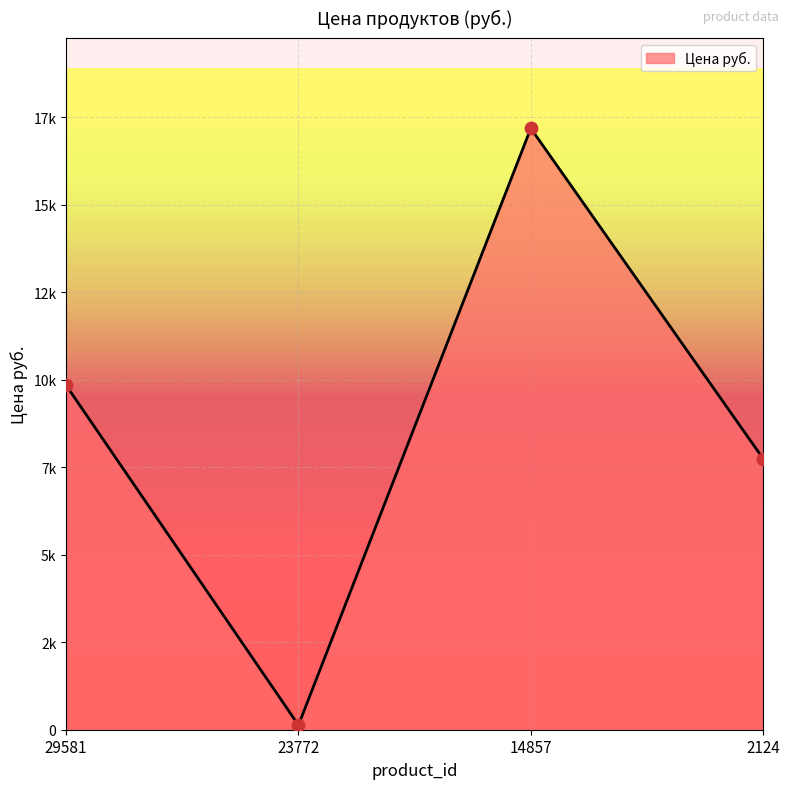

What is the change in value from 29581 to 23772?

-9705